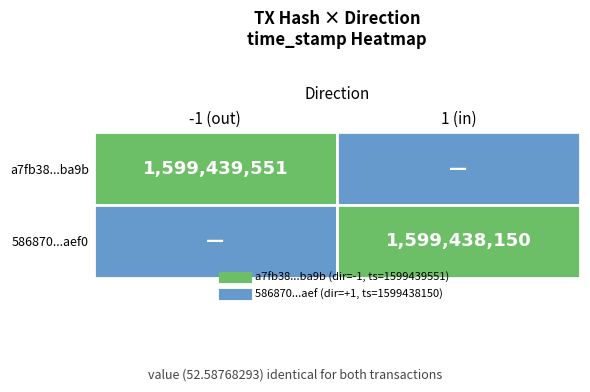

Rank the categories by a7fb38952dcac8442f324efd43eb8083f48ba9b value from highest to lowest.

-1, 1